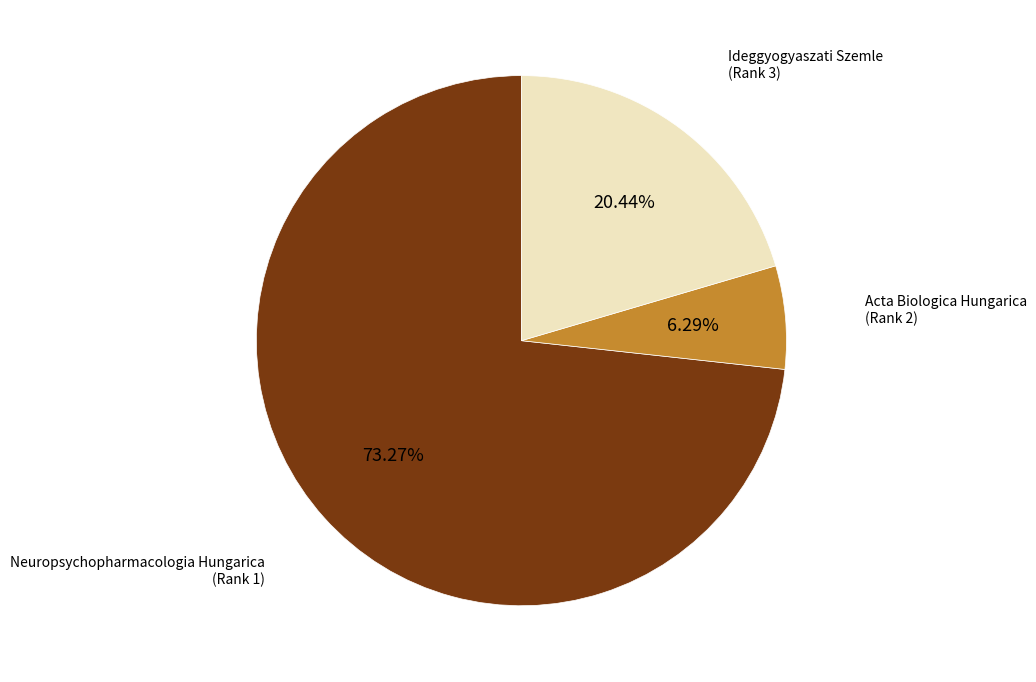

Which slice is the largest?

Neuropsychopharmacologia Hungarica (Rank 1)